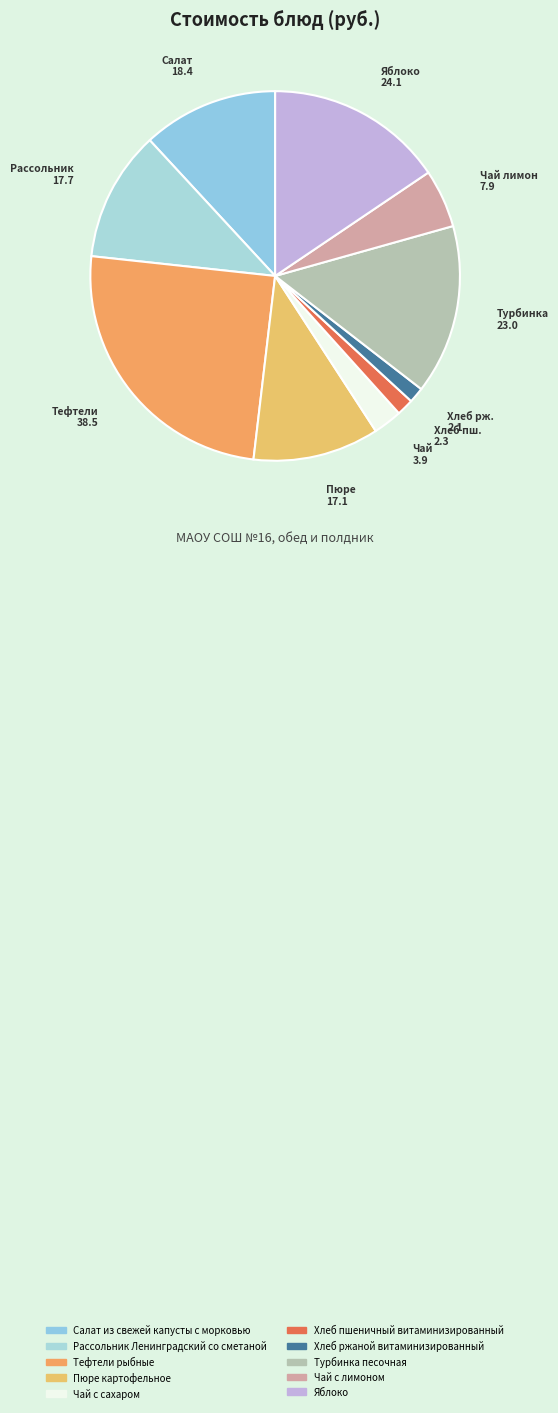

Does Тефтели рыбные account for over 50% of the chart?

No